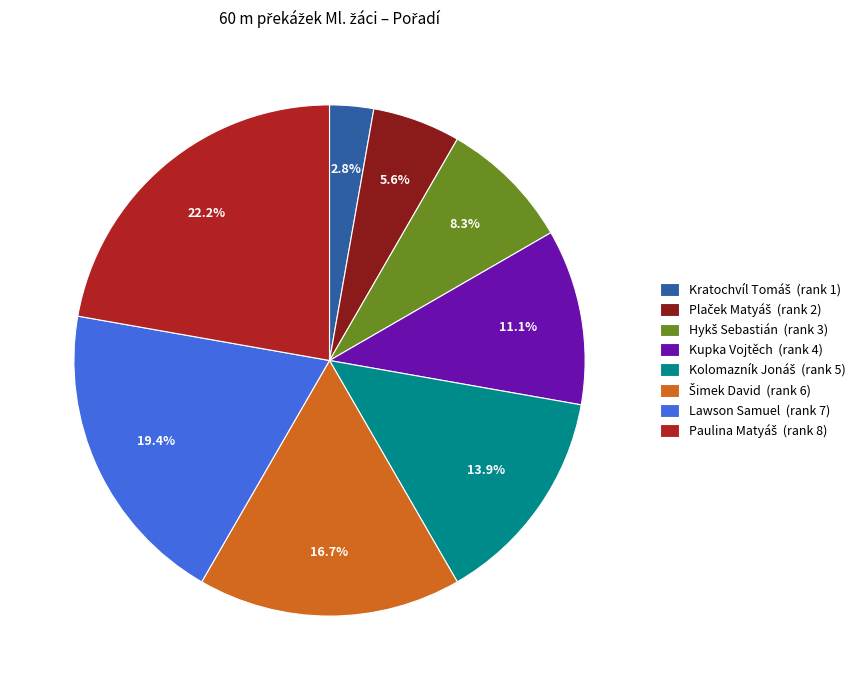

Count the number of slices in the pie.

8